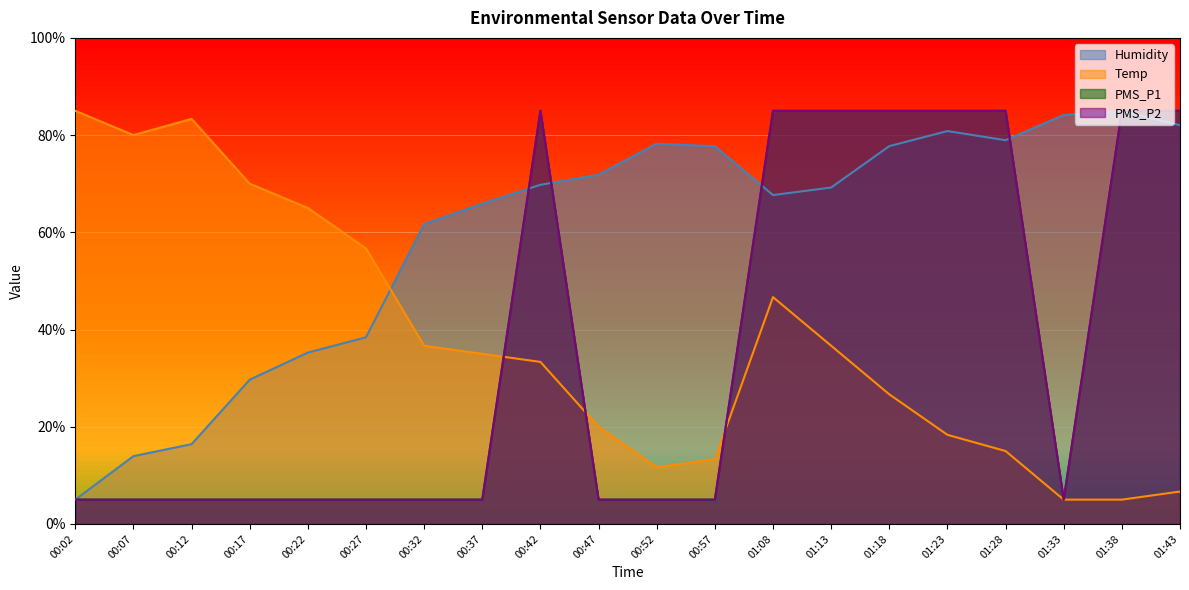

The value of Temp at 00:12 is 83.3. True or false?

True